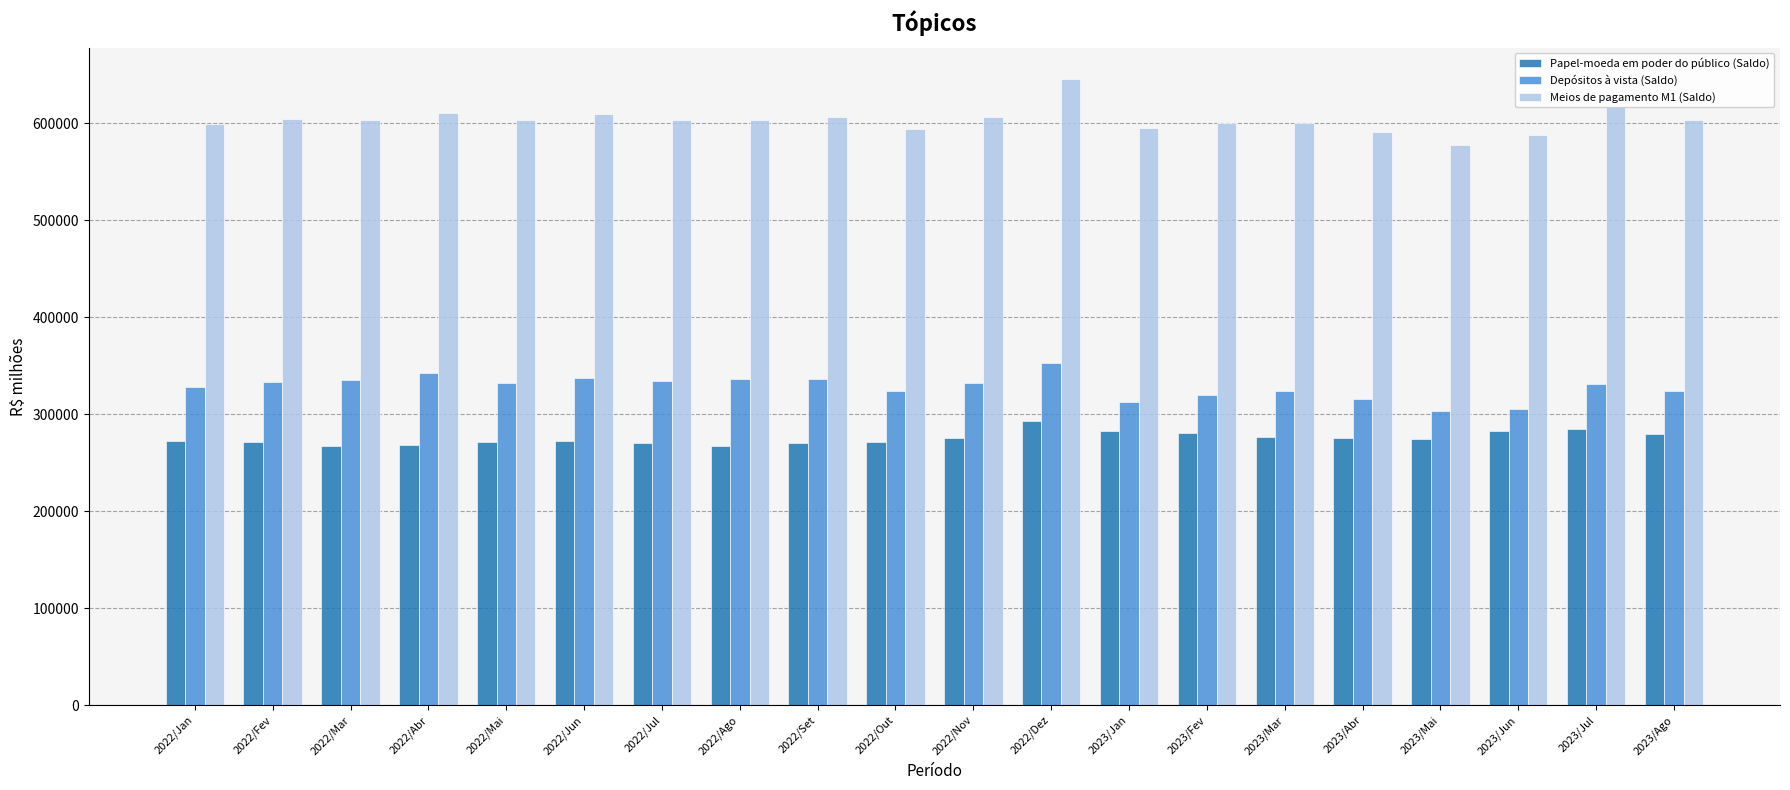

The Meios de pagamento M1 (Saldo) series shows 401863.5 at 2022/Out. True or false?

False